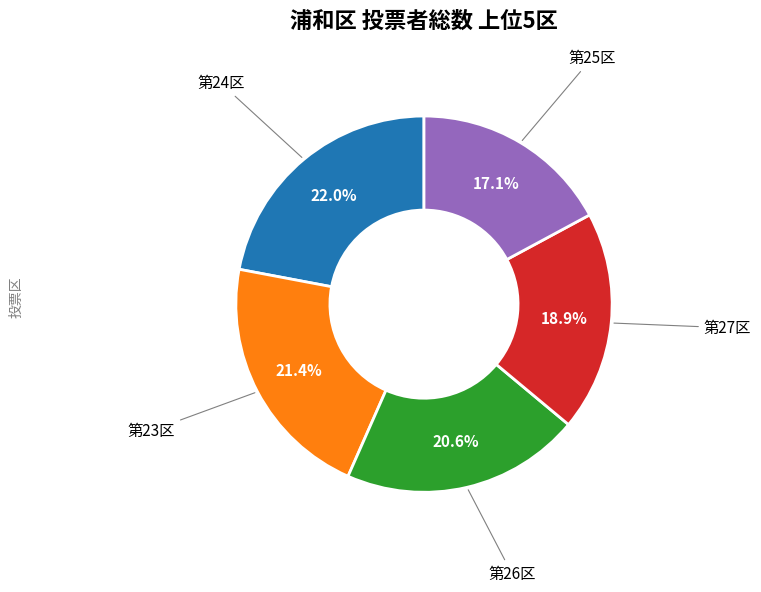

How many segments does this pie chart have?

5